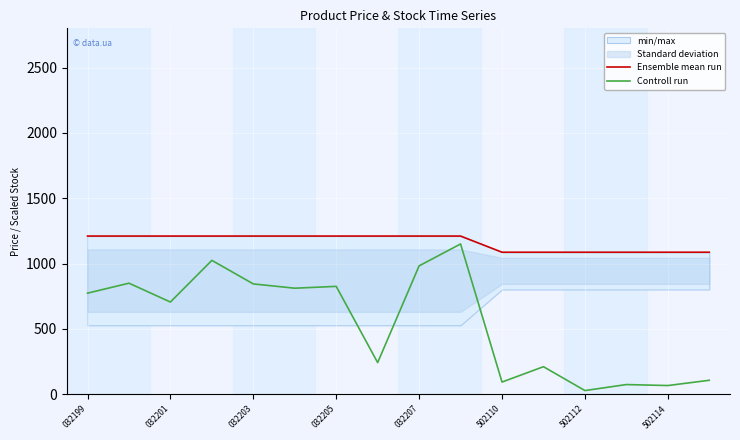

True or false: Ensemble mean run and Controll run intersect in this chart.

False